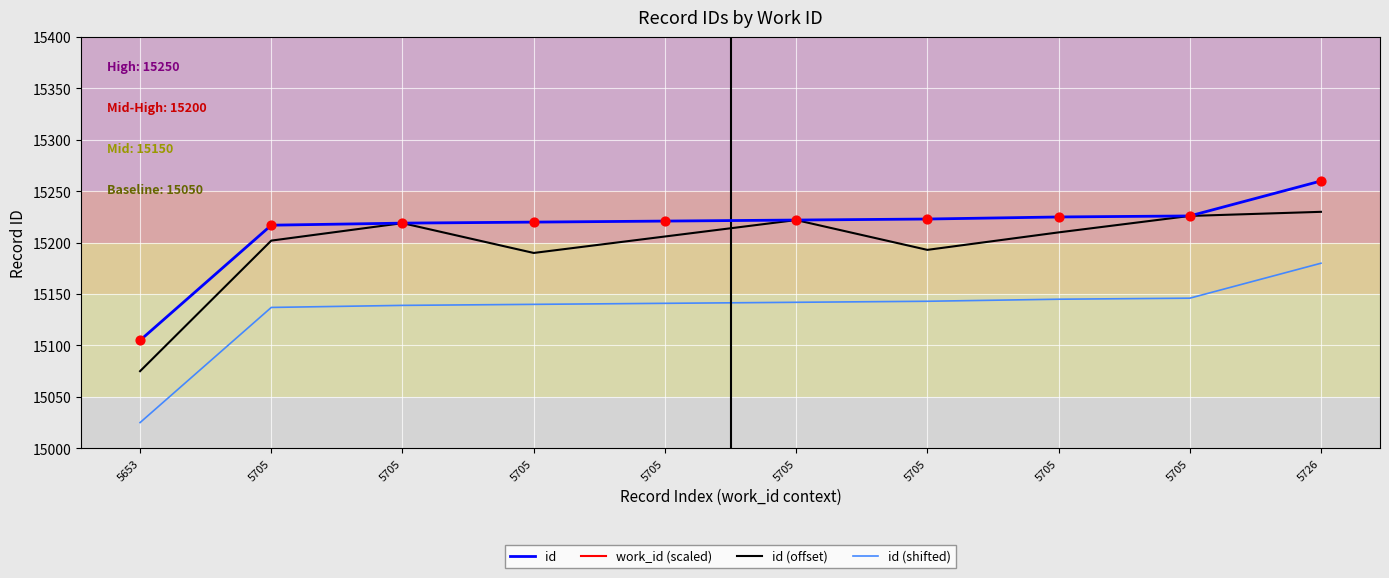

Is the value of work_id (scaled) at 5705 greater than the value of id (shifted) at 5705?

Yes